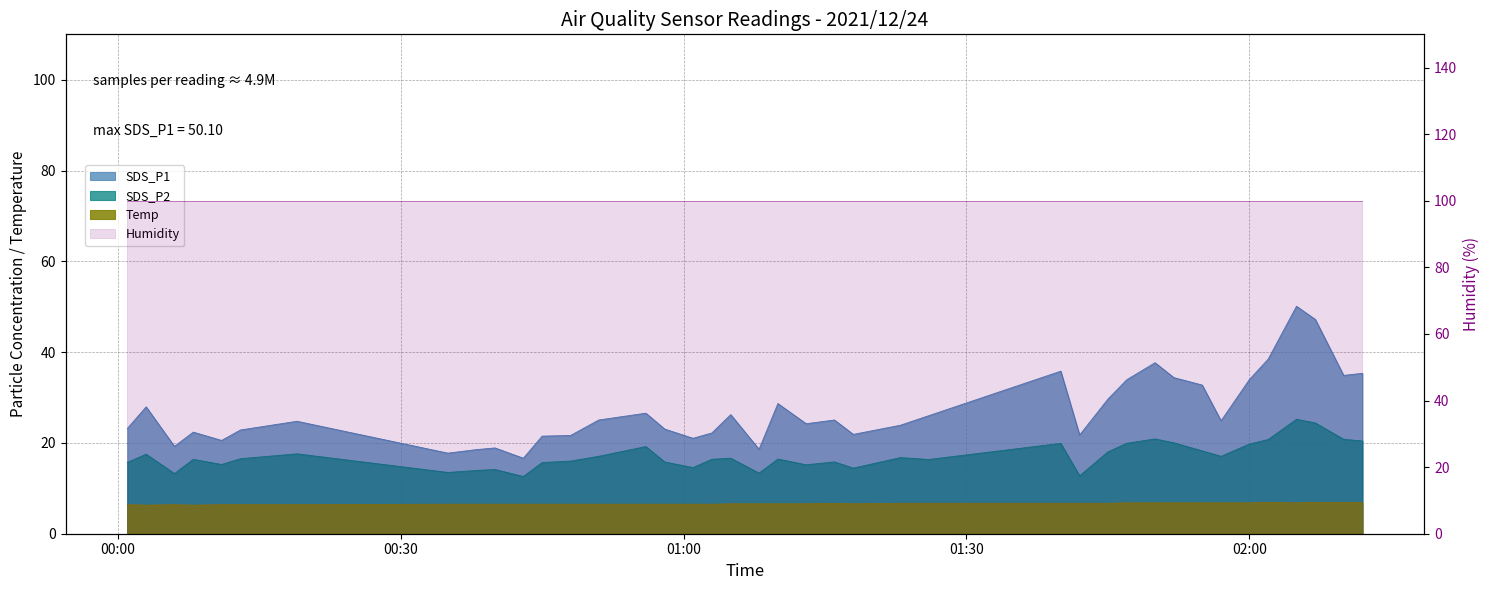

Which series has the largest range (max minus min)?

SDS_P1